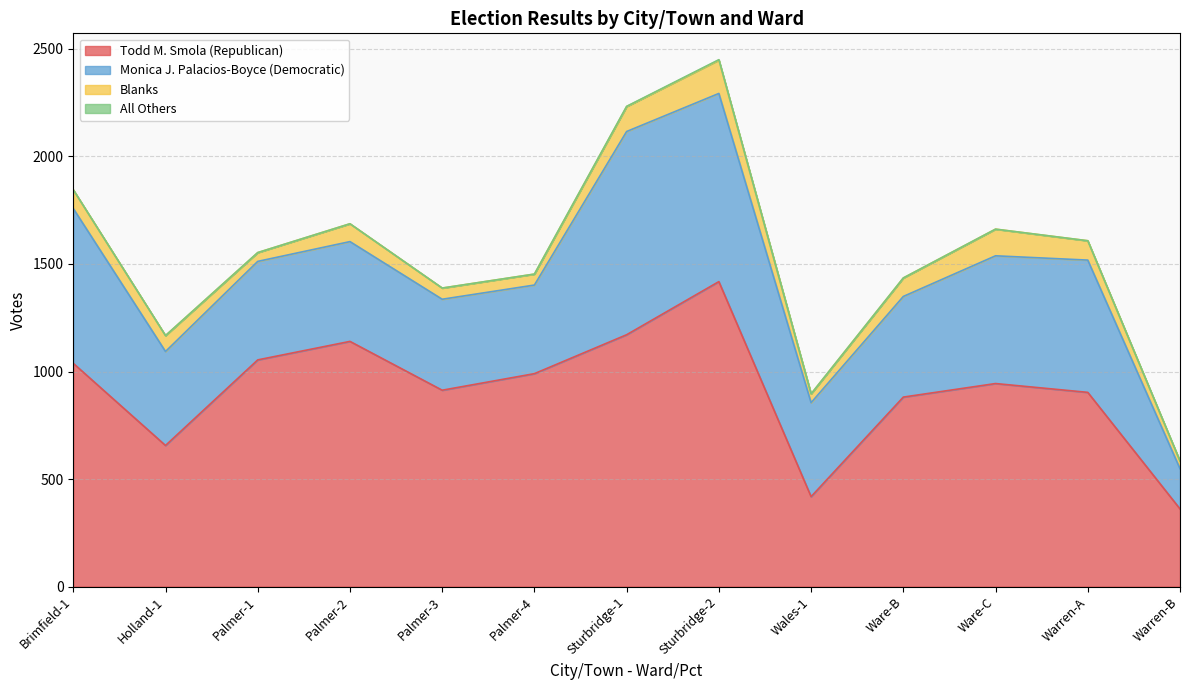

What is the total value across all series at Sturbridge-1?

2233